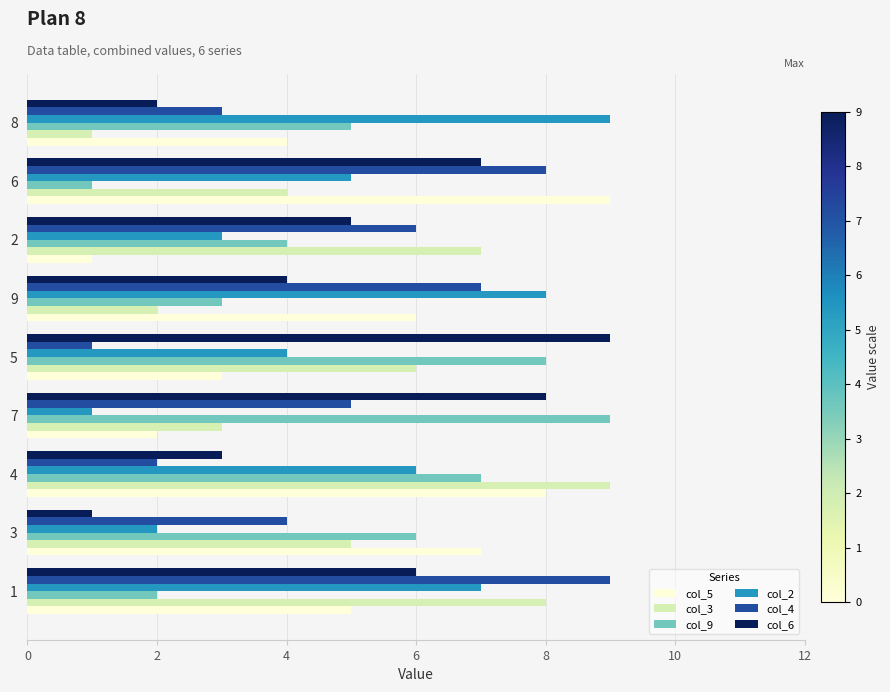

What is the greatest value displayed?

9